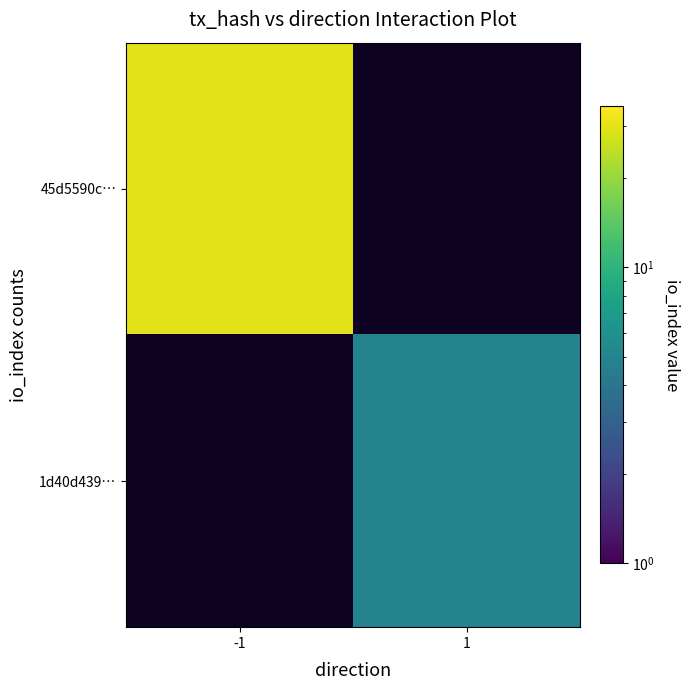

Rank the series at 1 from lowest to highest value.

45d5590c…, 1d40d439…